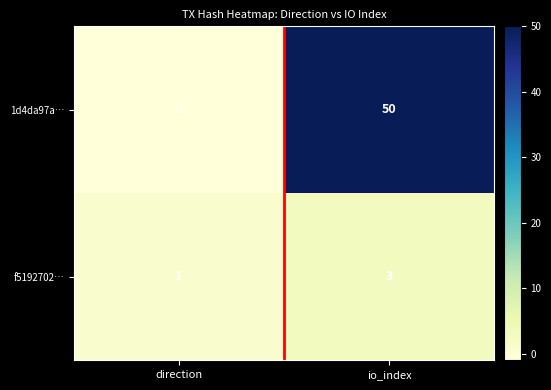

Reading left to right, extract all data points from this chart.

1d4da97a…: direction=-1	io_index=50
f5192702…: direction=1	io_index=3